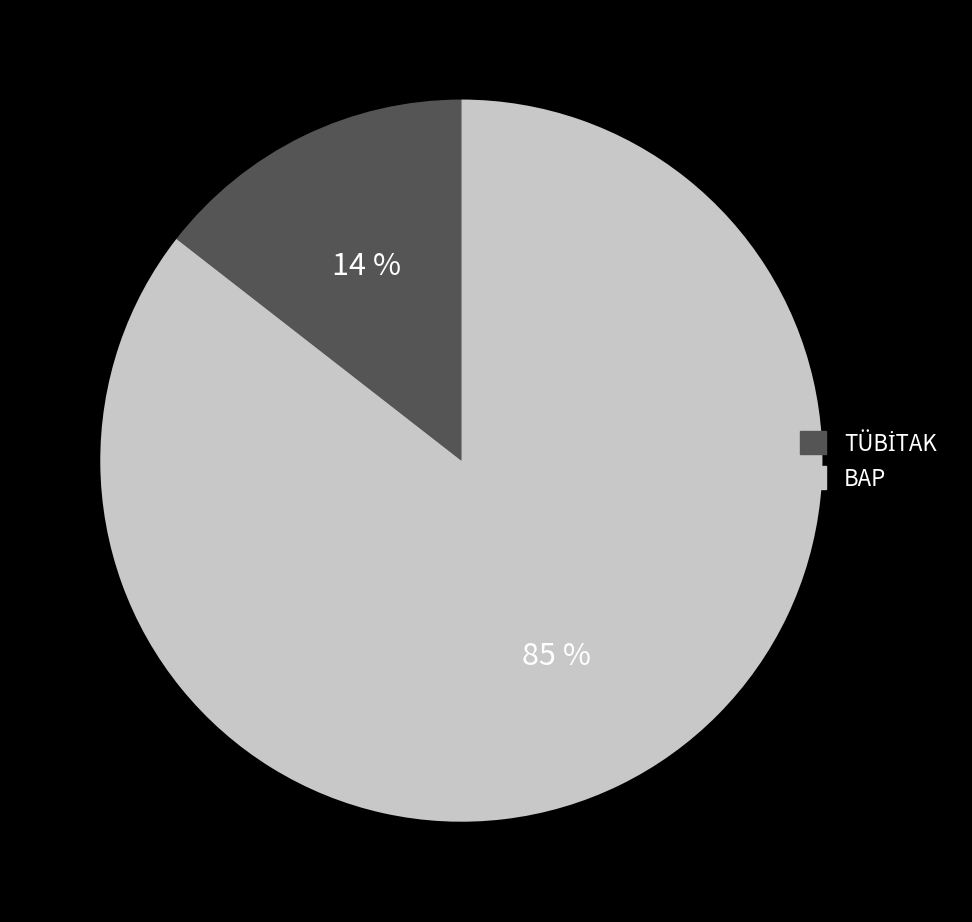

Which has a higher value, BAP or TÜBİTAK?

BAP